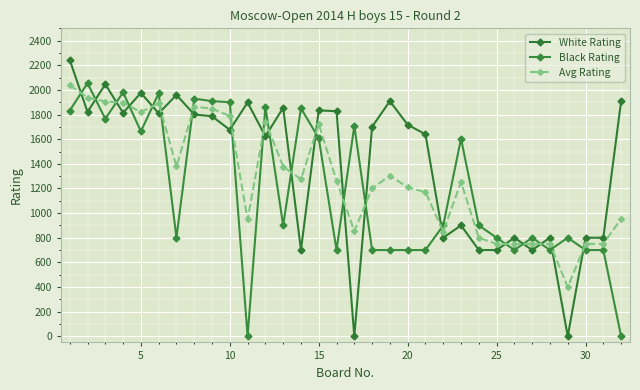

How many distinct data groups are displayed?

3